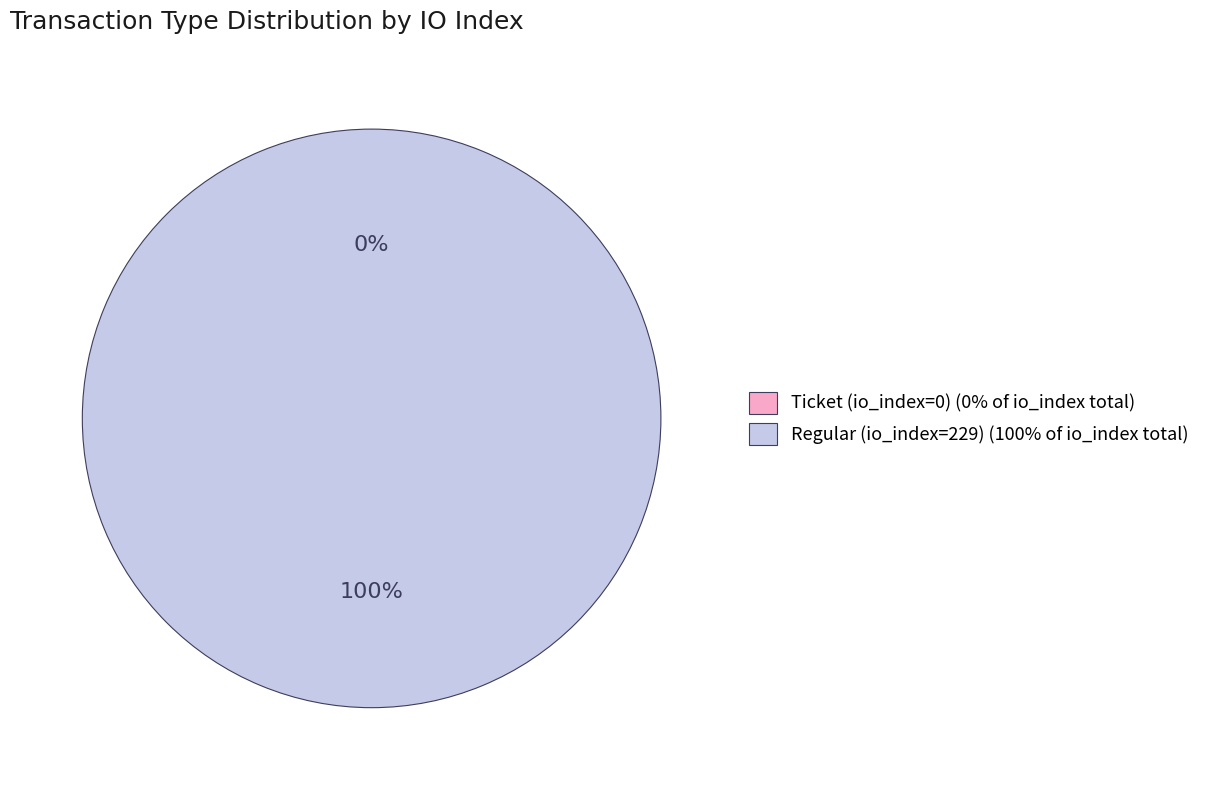

Count the number of slices in the pie.

2